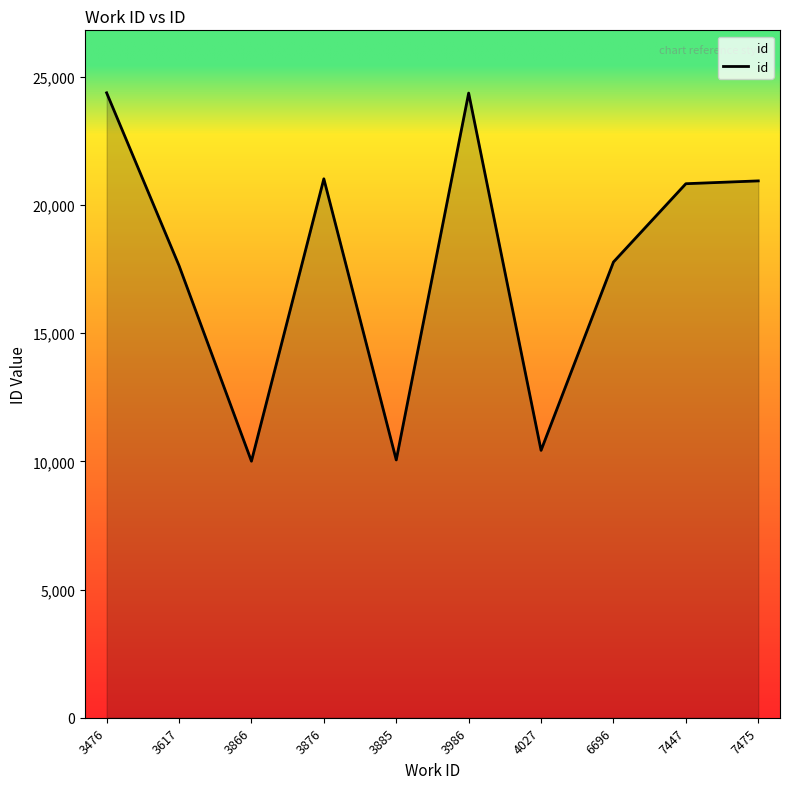

True or false: the data shows 2146 at 3866.

False